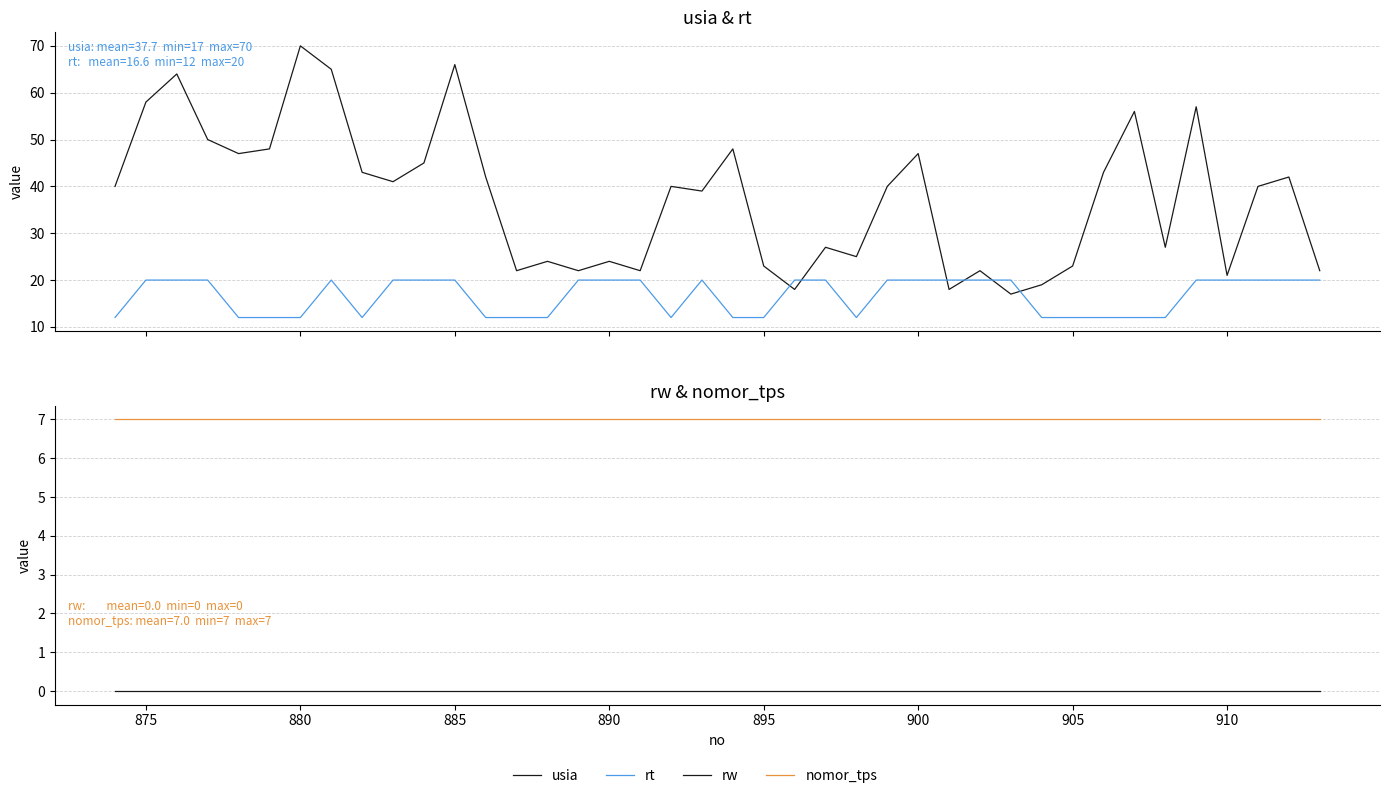

How many lines are shown in the chart?

4